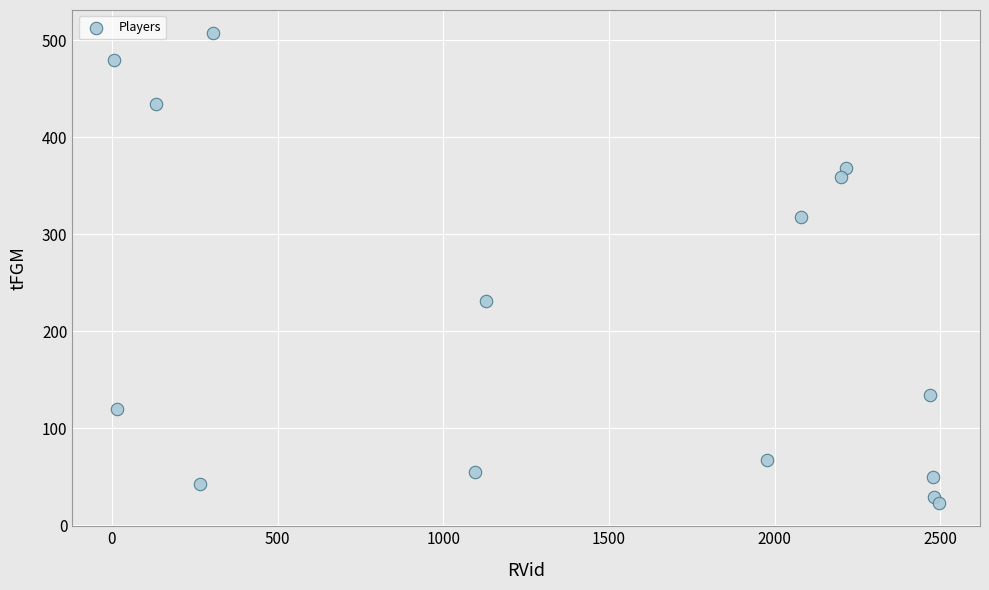

What is the range of Y values (max minus min)?

484